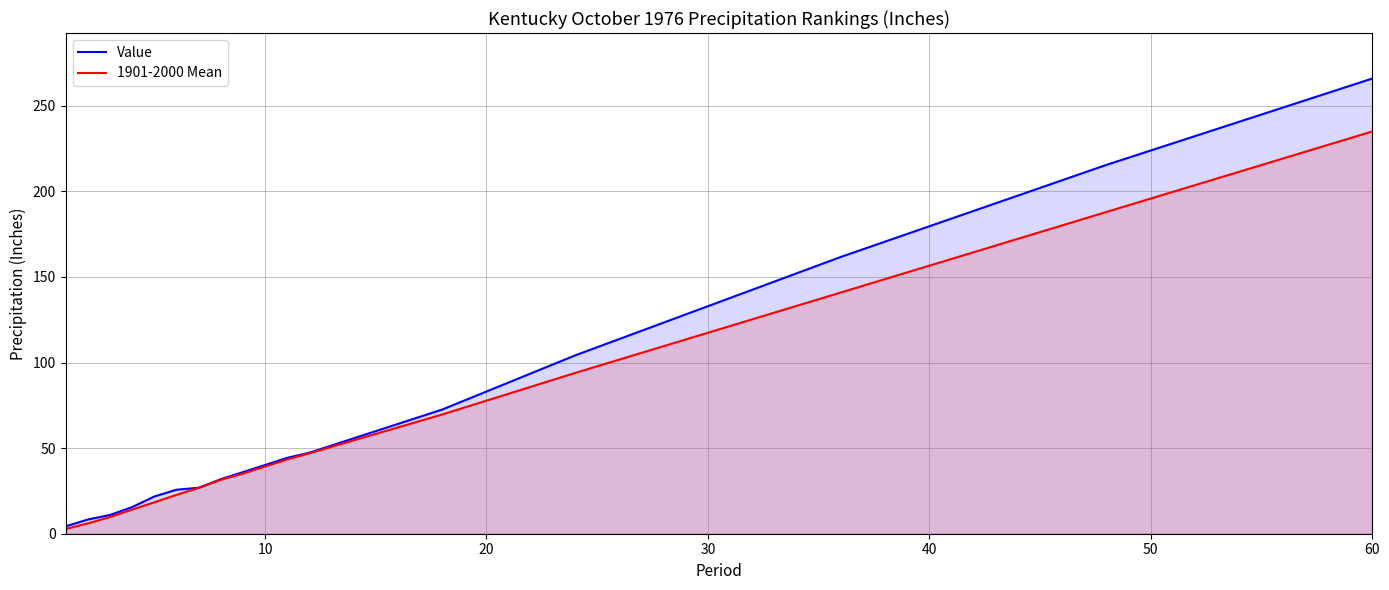

At which category is the sum across all series the highest?

60